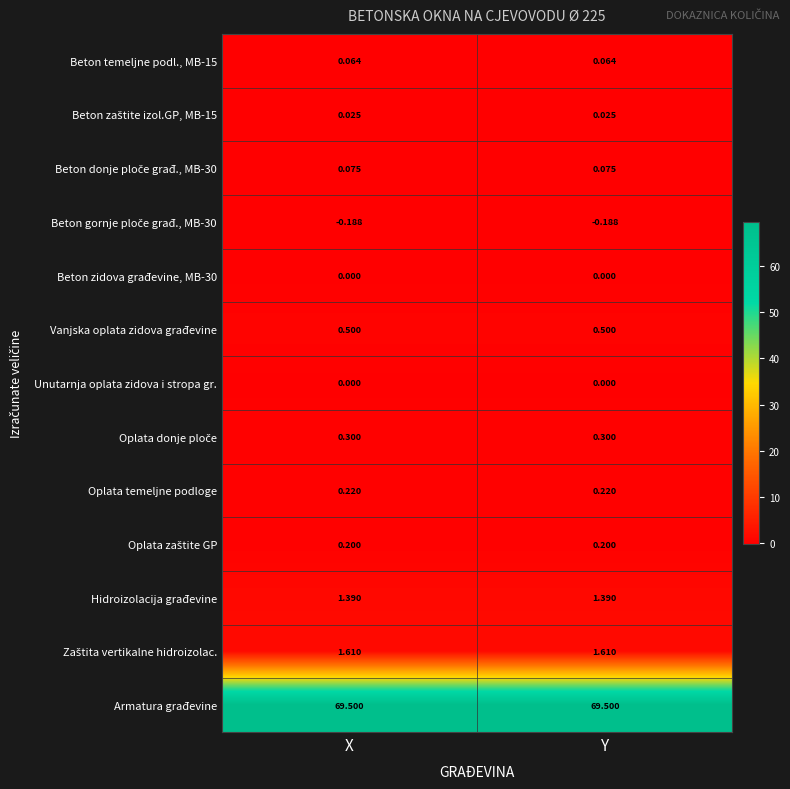

Which series has the largest total across all categories?

Armatura građevine